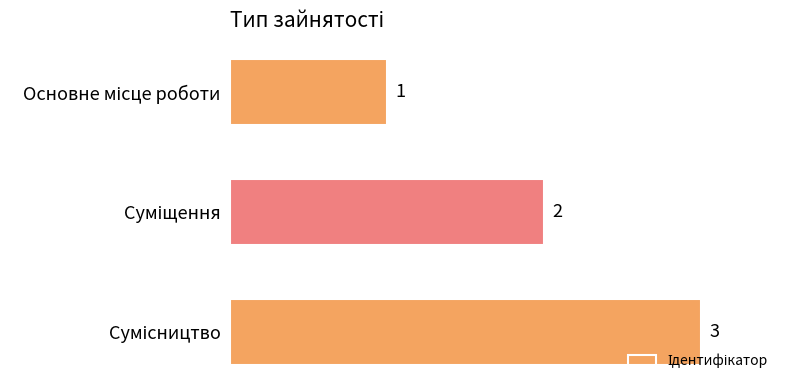

Count the values in the range 1 to 3.

3